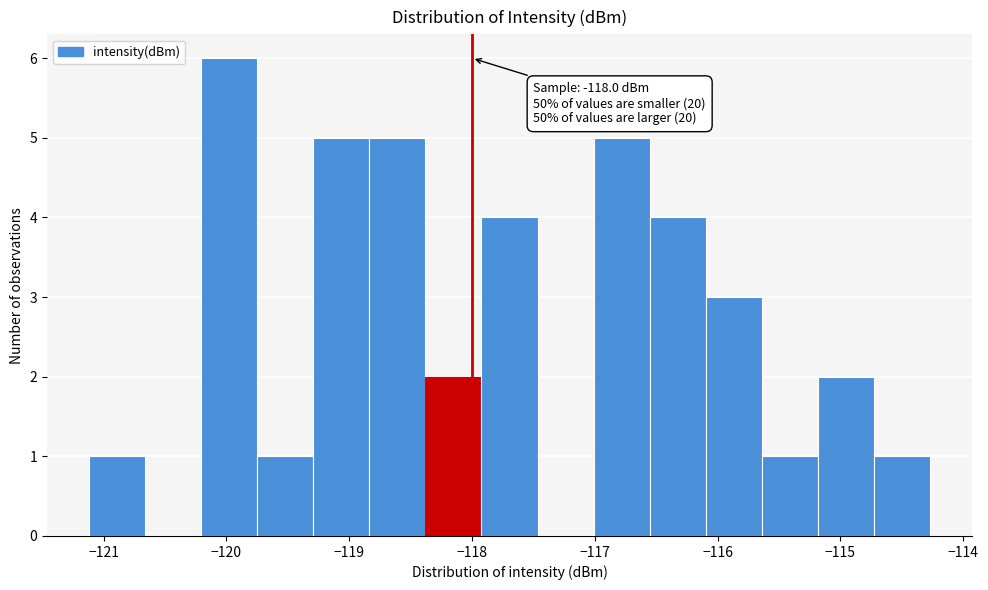

Which range on the x-axis has the tallest bar?

-120.2 to -119.7